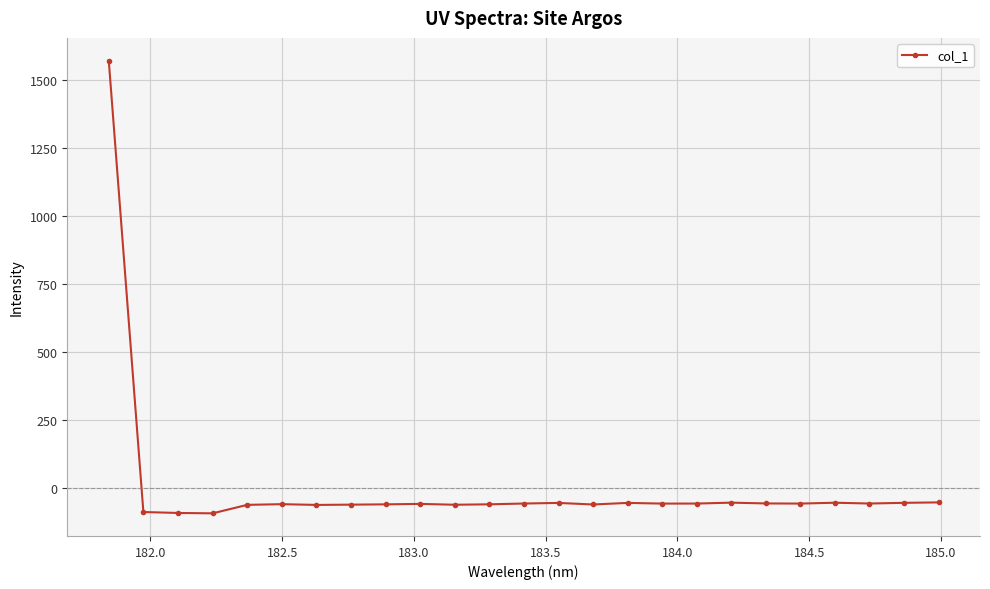

True or false: the data has more than 1 interior local peaks.

True